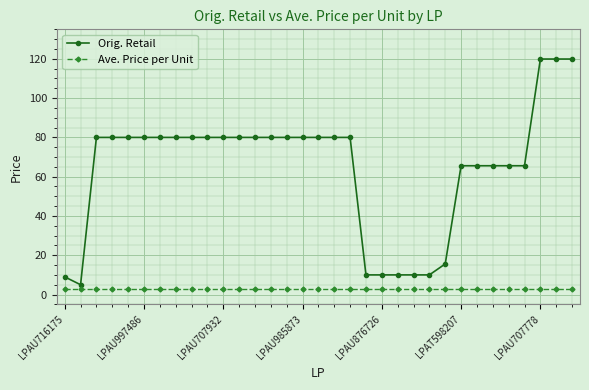

How many data points does each series have?

33